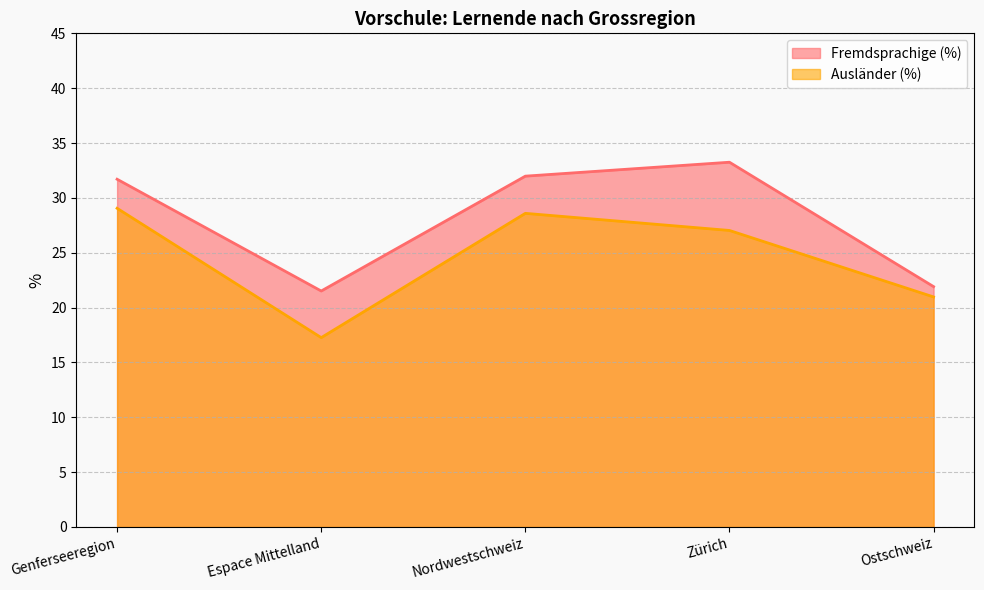

Which series changed the most between Genferseeregion and Espace Mittelland?

Ausländer (%)